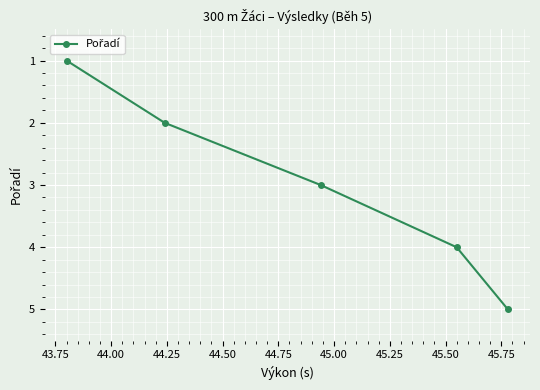

True or false: there are more than 1 points higher than both neighbors.

False